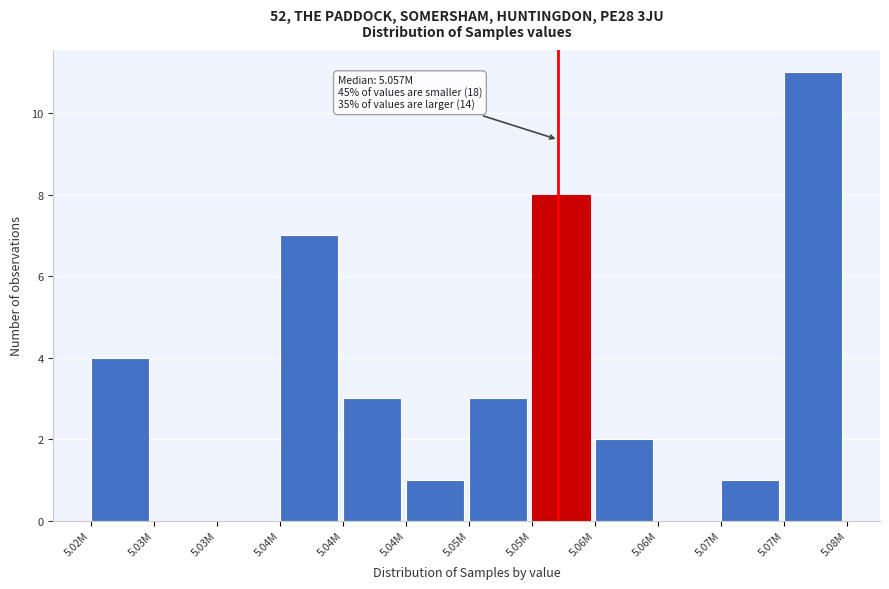

Are the bars horizontal?

No